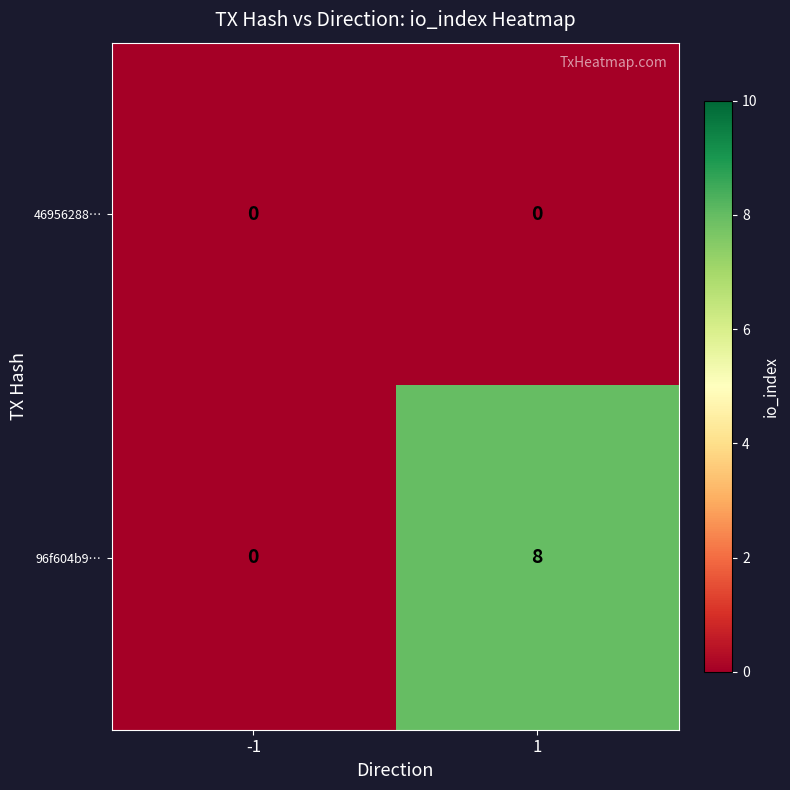

Reading right to left, list all the values displayed in this chart.

46956288…: 0	0
96f604b9…: 8	0